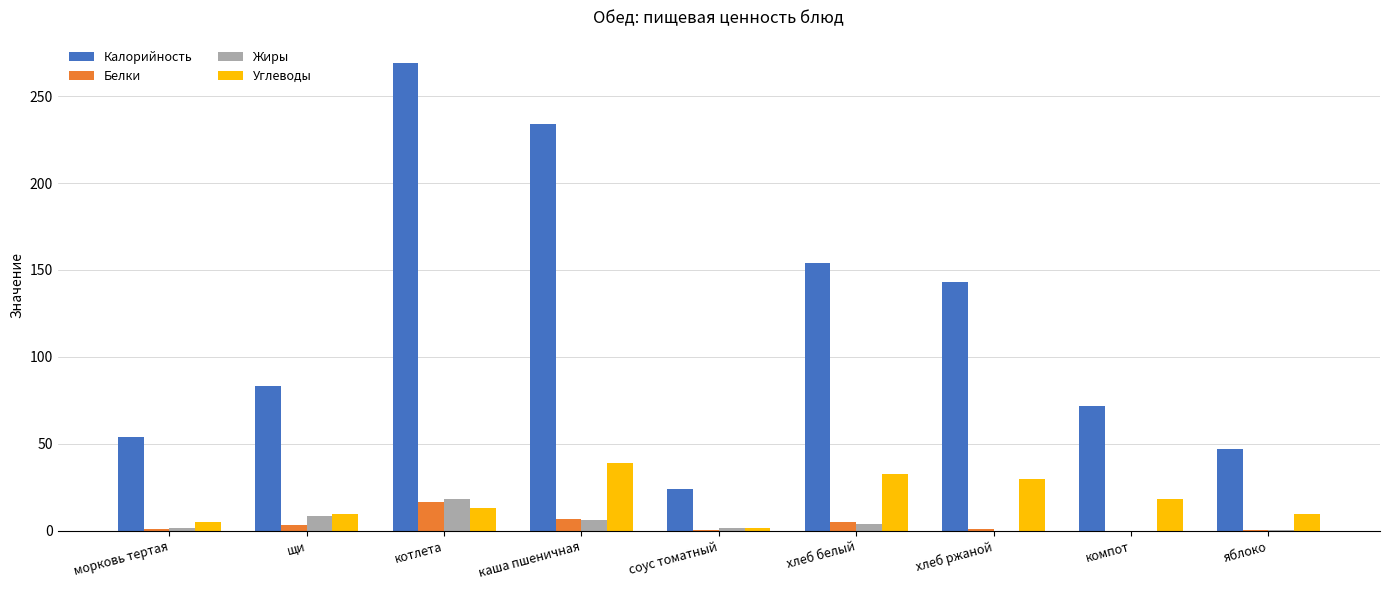

Are the bars grouped side by side (vs. stacked)?

Yes